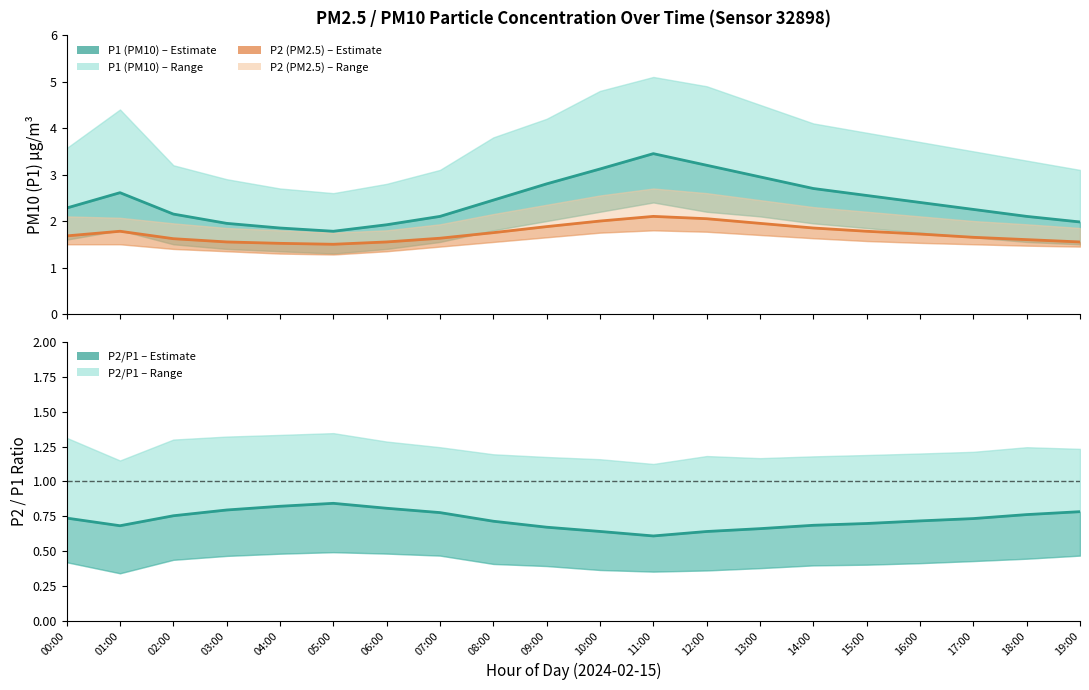

At which category is the sum across all series the highest?

11:00